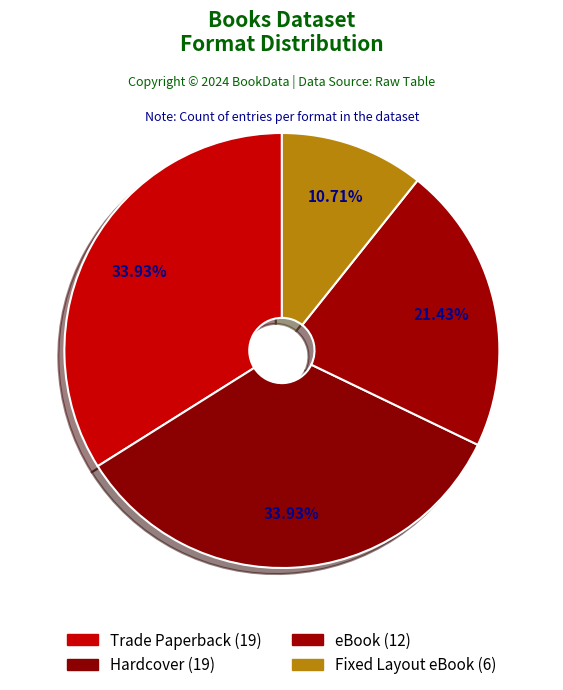

Does eBook represent more than half of the total?

No